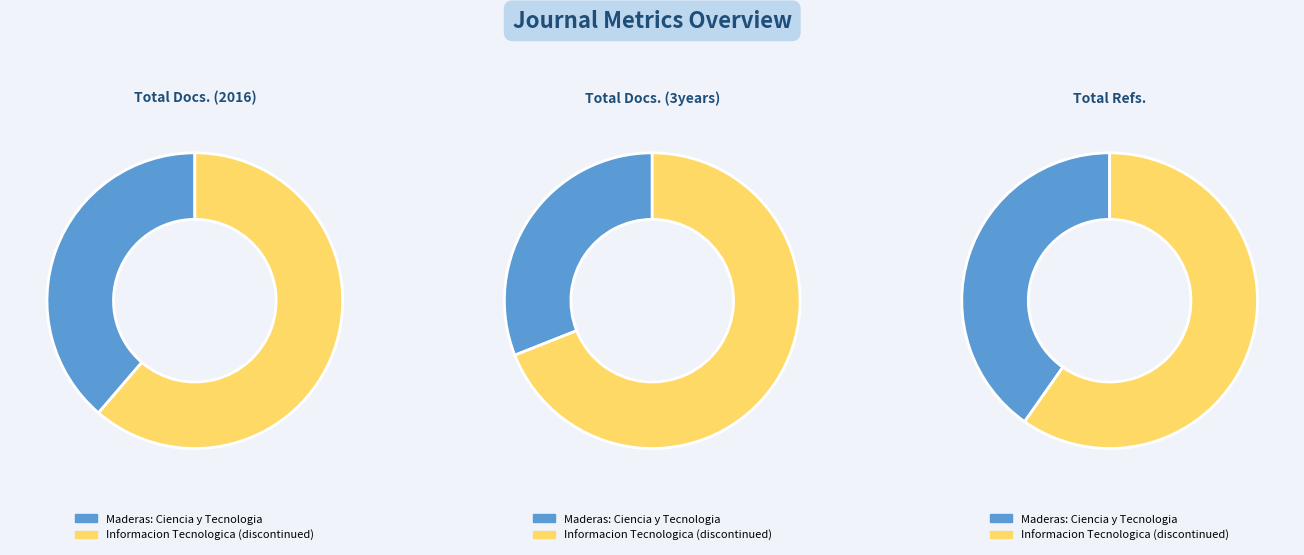

To the nearest percent, what is the difference between the largest and smallest slice percentages?

20%